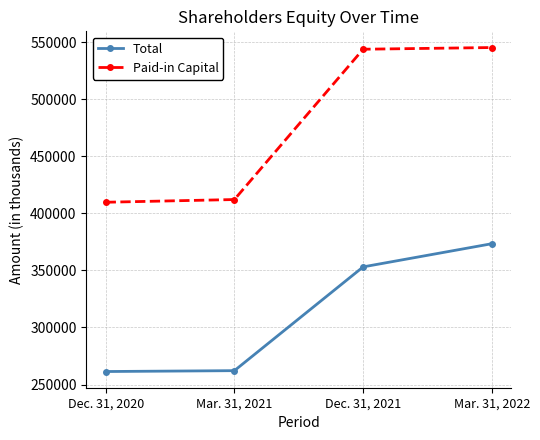

What is the maximum value shown in the chart?

545311